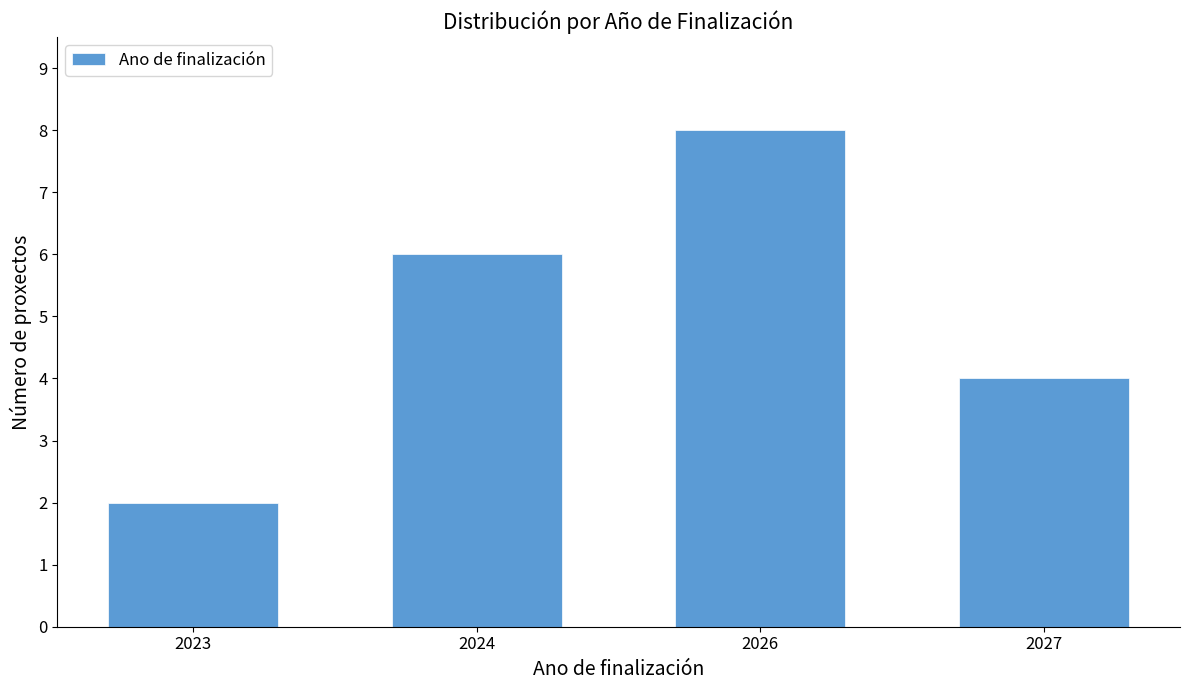

Reading left to right, what are all the values shown in this chart?

2	6	8	4